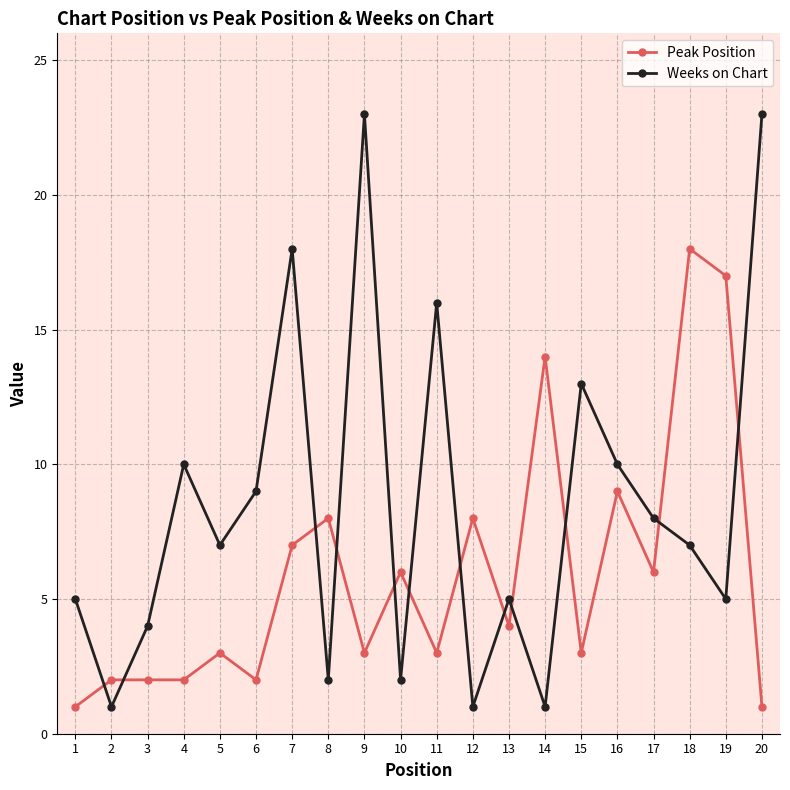

What is the value of the Peak Position point at the 4th from the left?

2